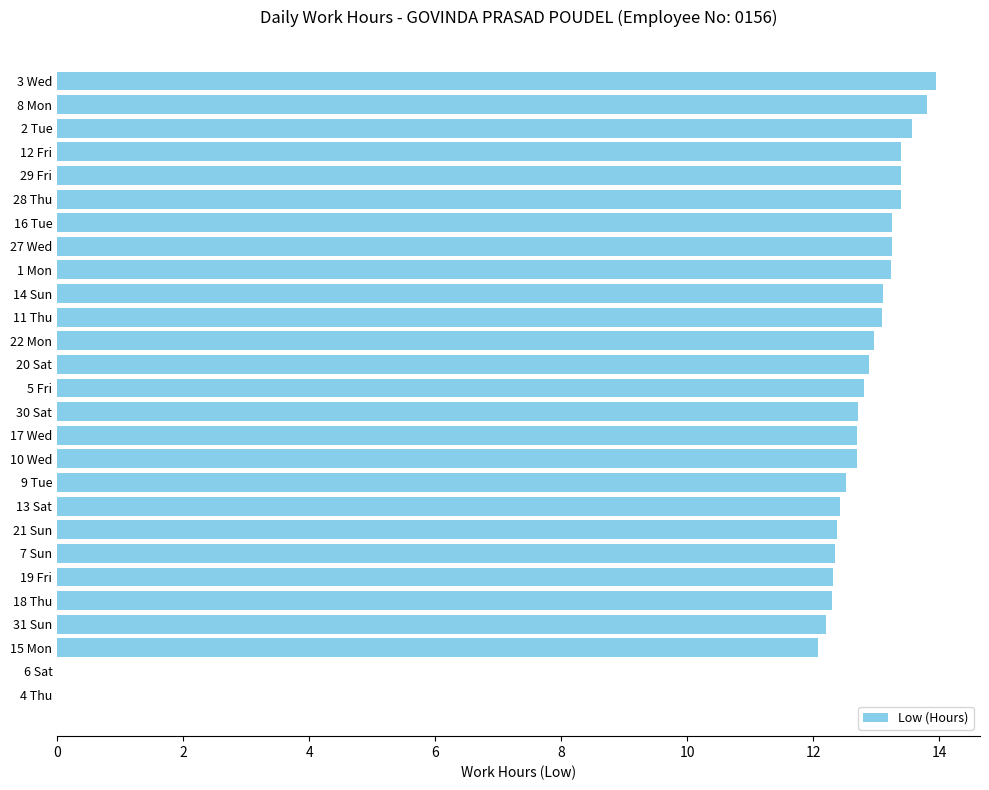

Which label corresponds to the largest value in the chart?

3 Wed